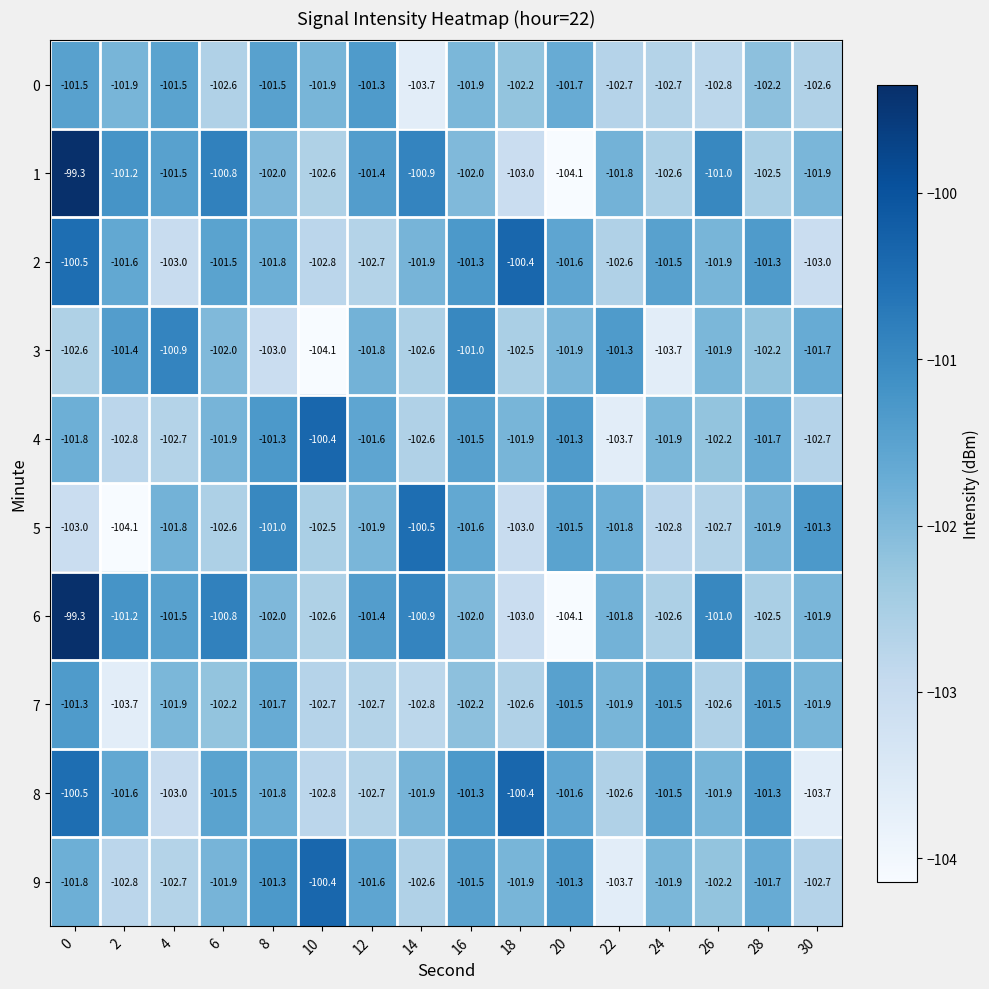

The value of 6 at 22 is -101.8. True or false?

True